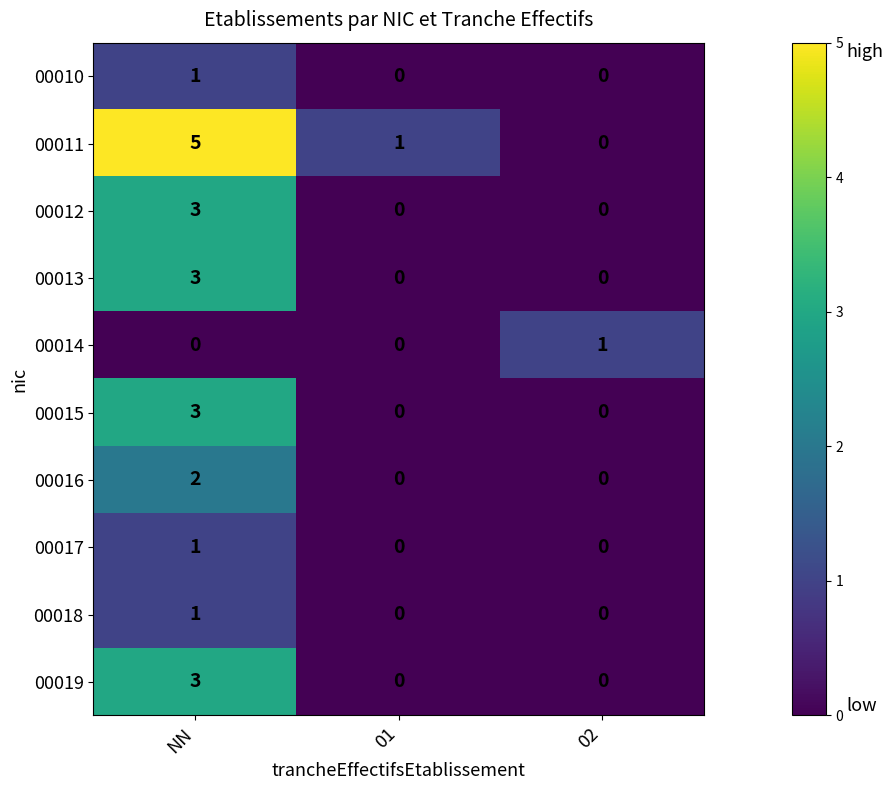

Read the 00019 value at NN.

3